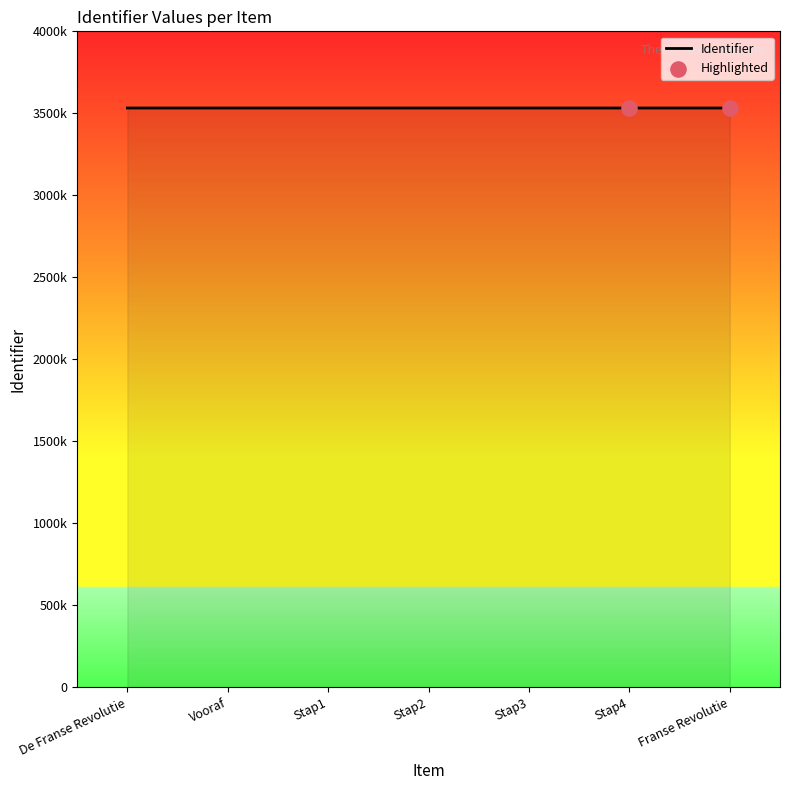

Which has a higher value, Franse Revolutie or Vooraf?

Franse Revolutie